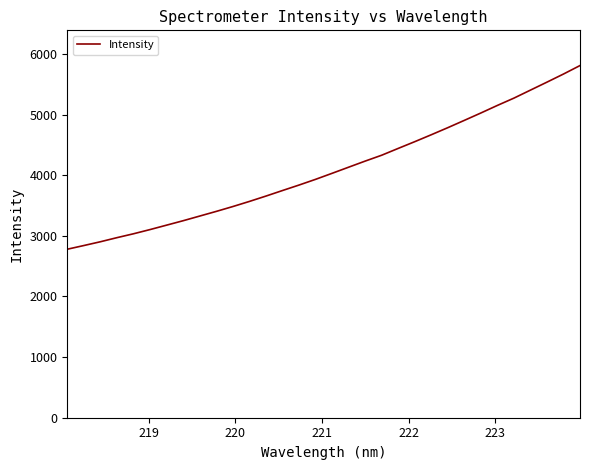

What is the difference between the maximum and minimum values?

3029.0